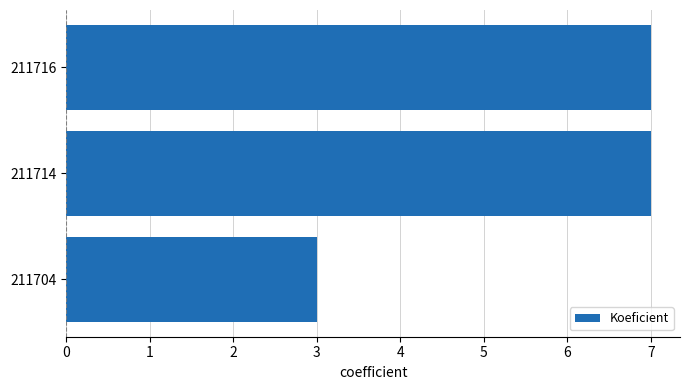

Are the bars horizontal?

Yes